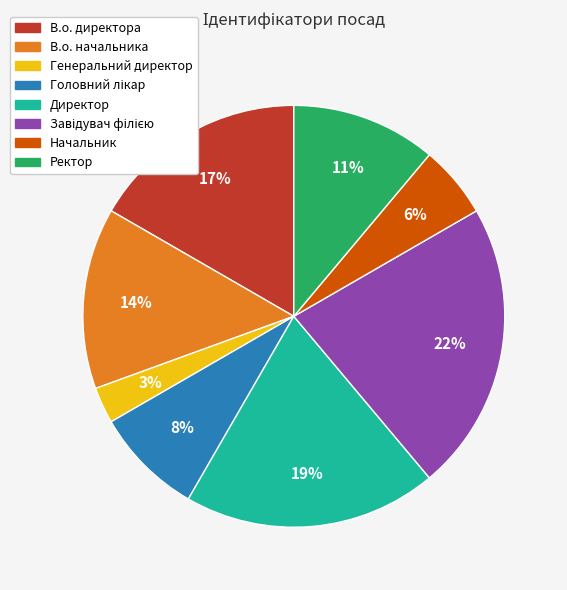

What is the smallest slice in the pie chart?

Генеральний директор